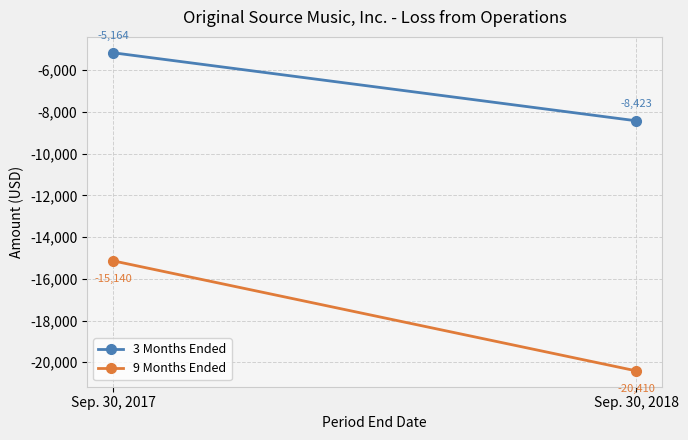

What is the total value across all series at Sep. 30, 2018?

-28833